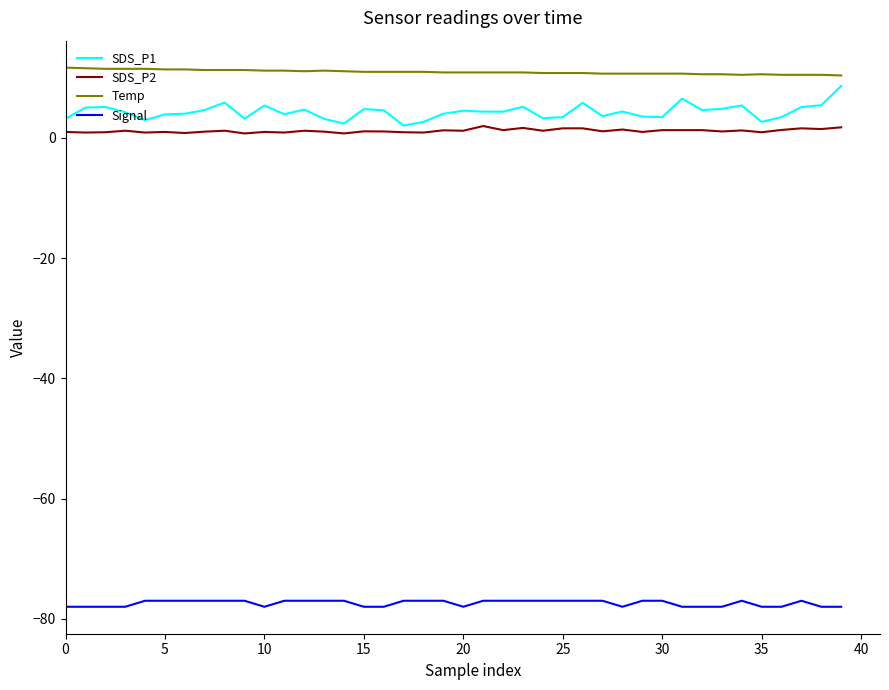

True or false: Temp and Signal cross at least once.

False